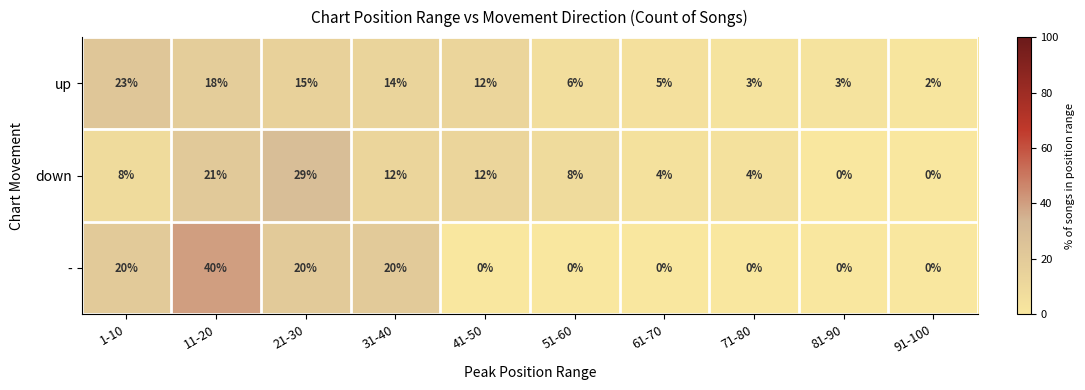

What is the total value across all series at 21-30?

64